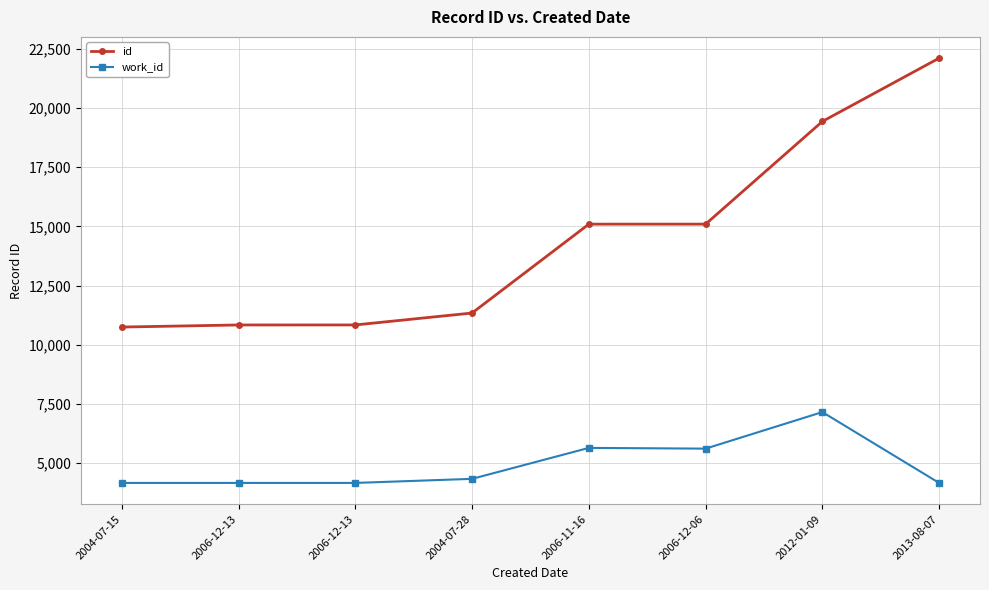

What is the total value across all series at 2006-12-06?

20708